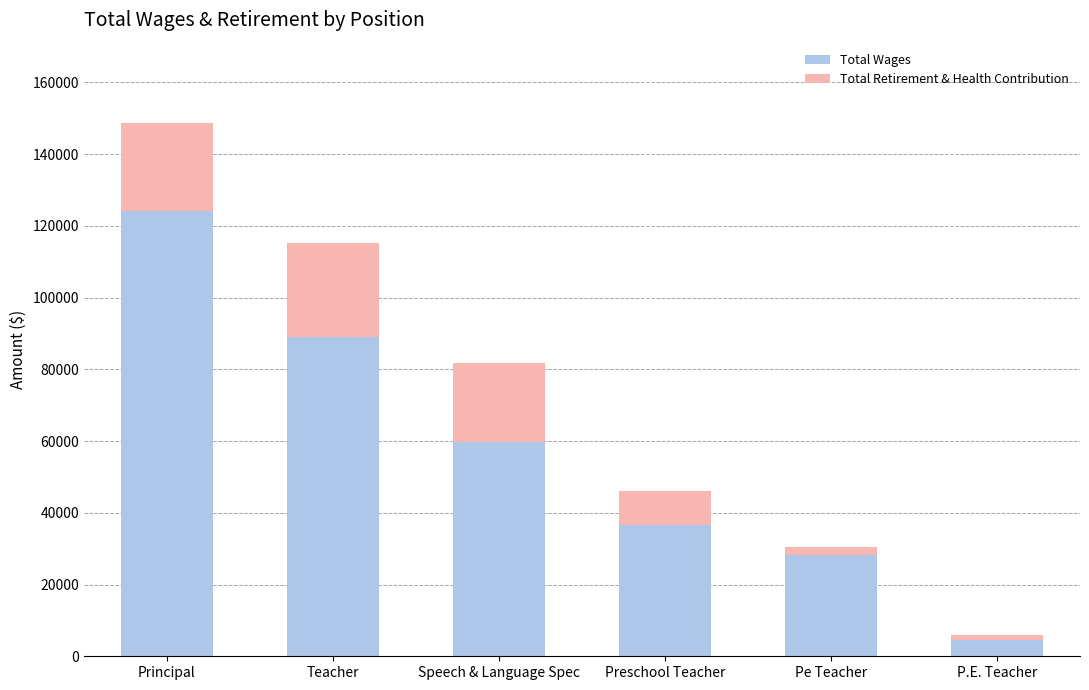

At which category is the sum across all series the highest?

Principal